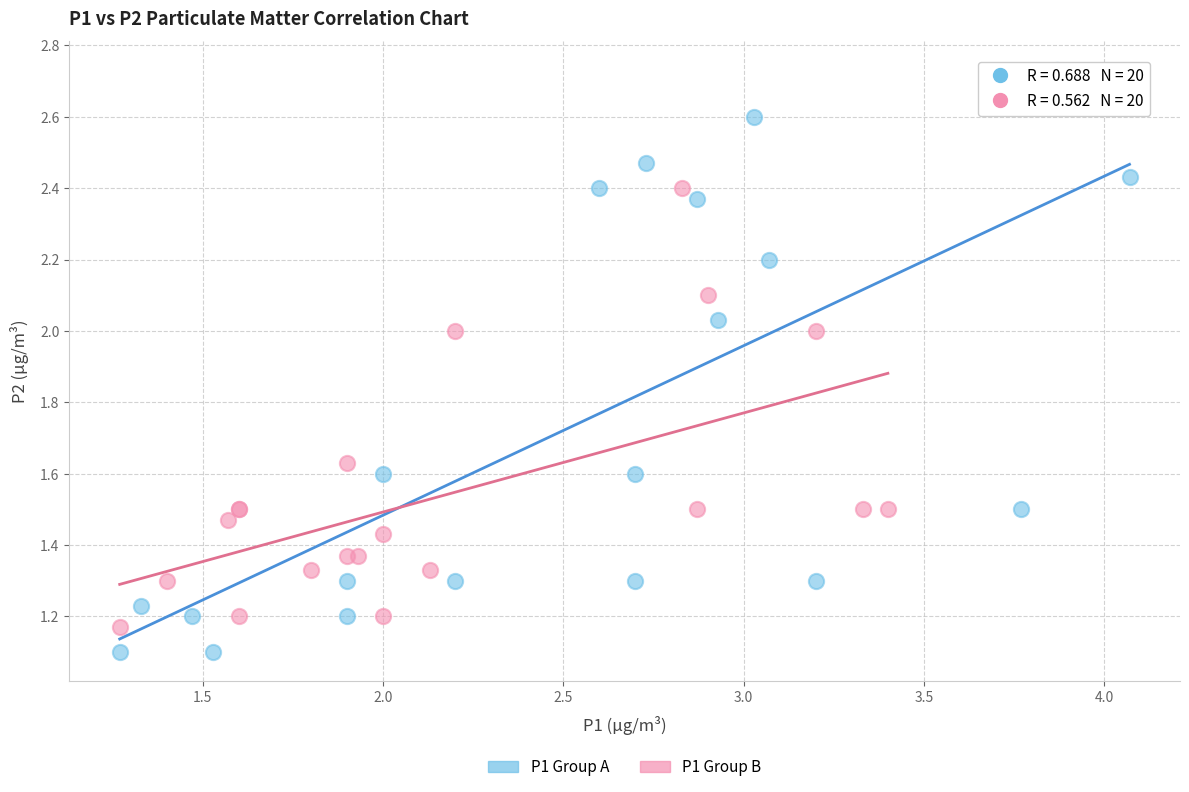

Which series reaches the maximum Y coordinate?

P1 Group A